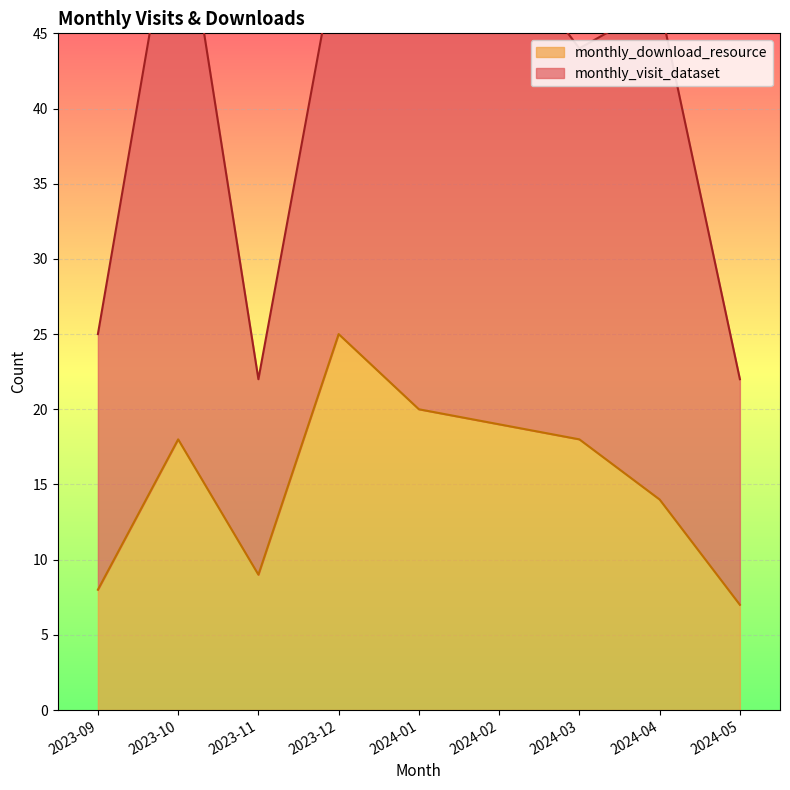

What is the label of the 9th point from the right?

2023-09